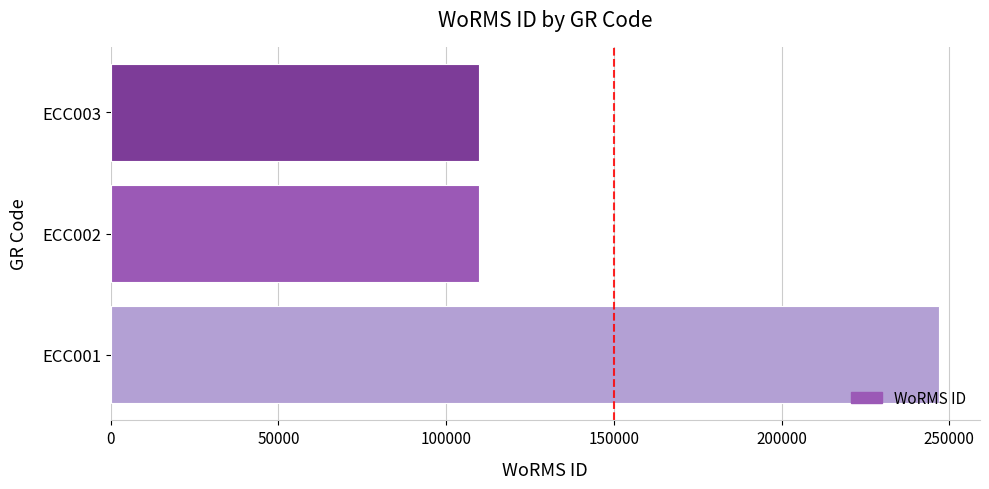

The value at ECC002 is 109711. True or false?

True